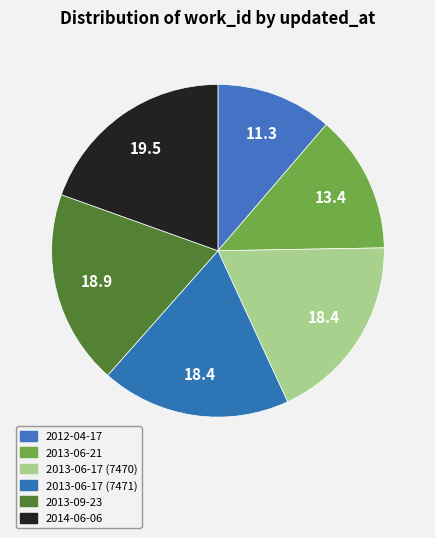

The 2013-06-17 (7470) slice represents 18% of the pie. True or false?

True